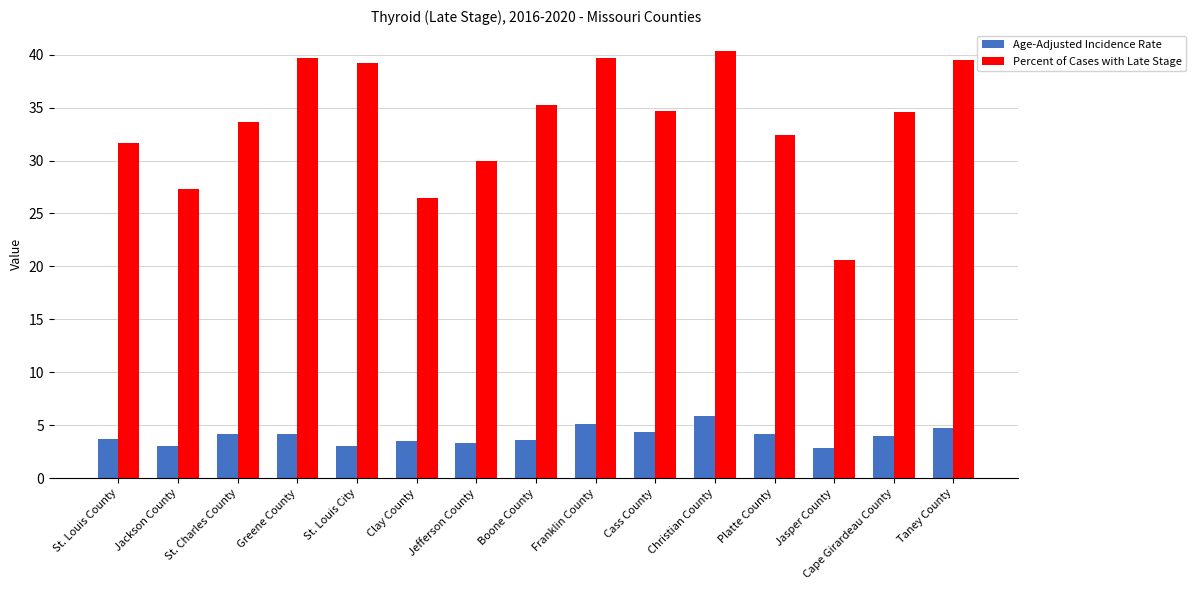

The value of Age-Adjusted Incidence Rate at Jackson County is 1.3. True or false?

False